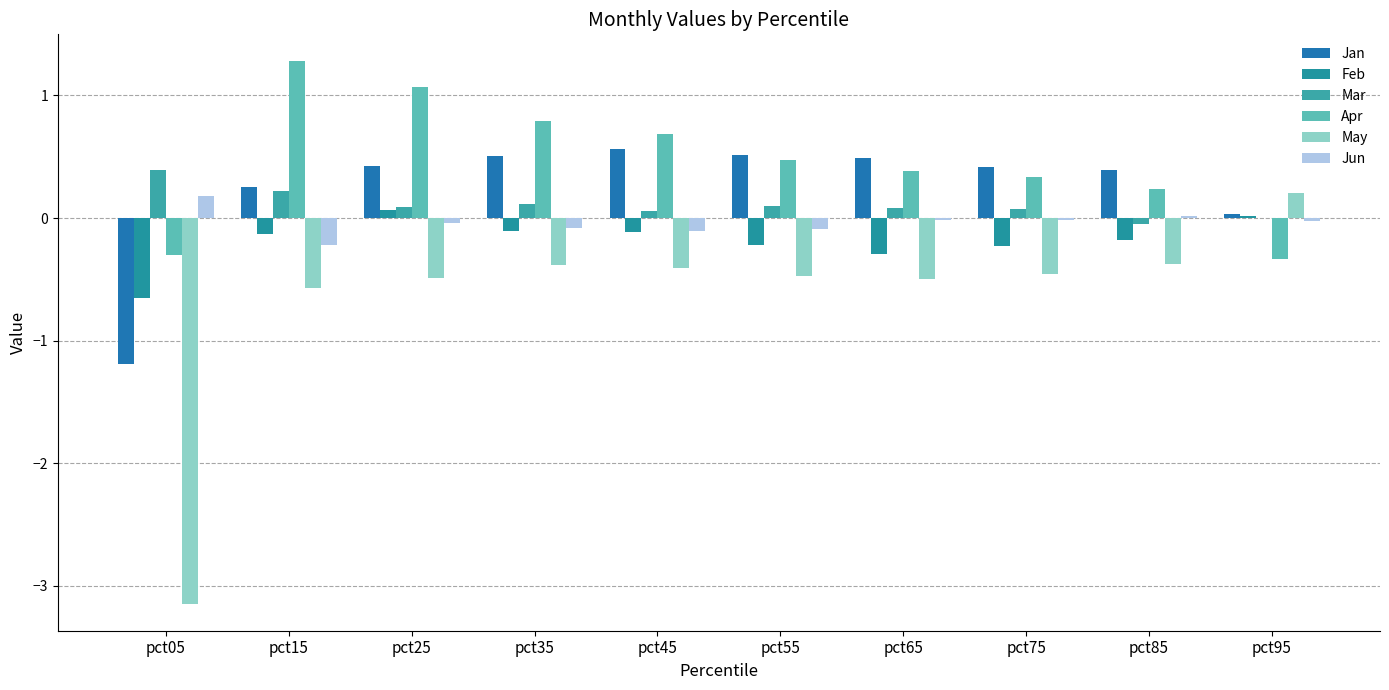

What is the value of the Jan bar at the 6th from the left?

0.5